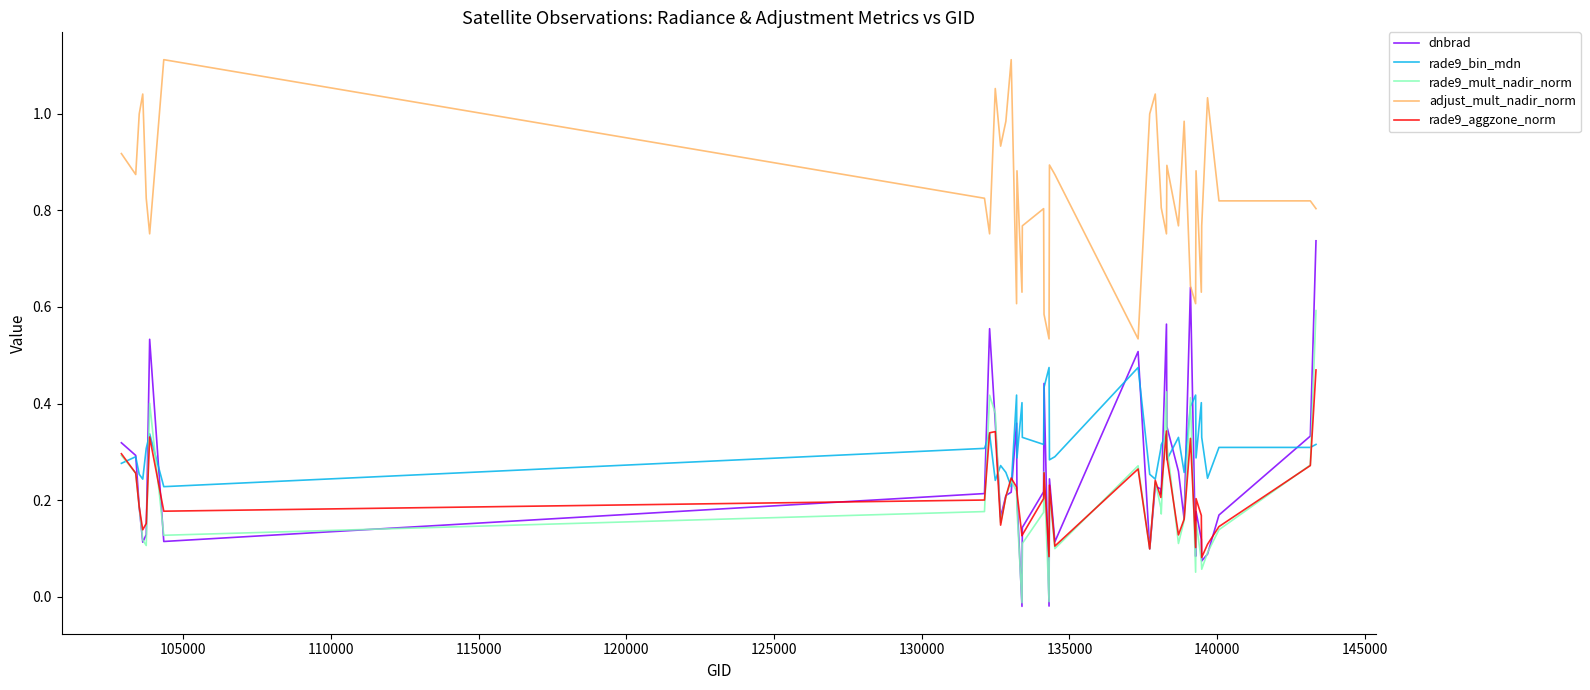

True or false: rade9_aggzone_norm and adjust_mult_nadir_norm intersect in this chart.

False